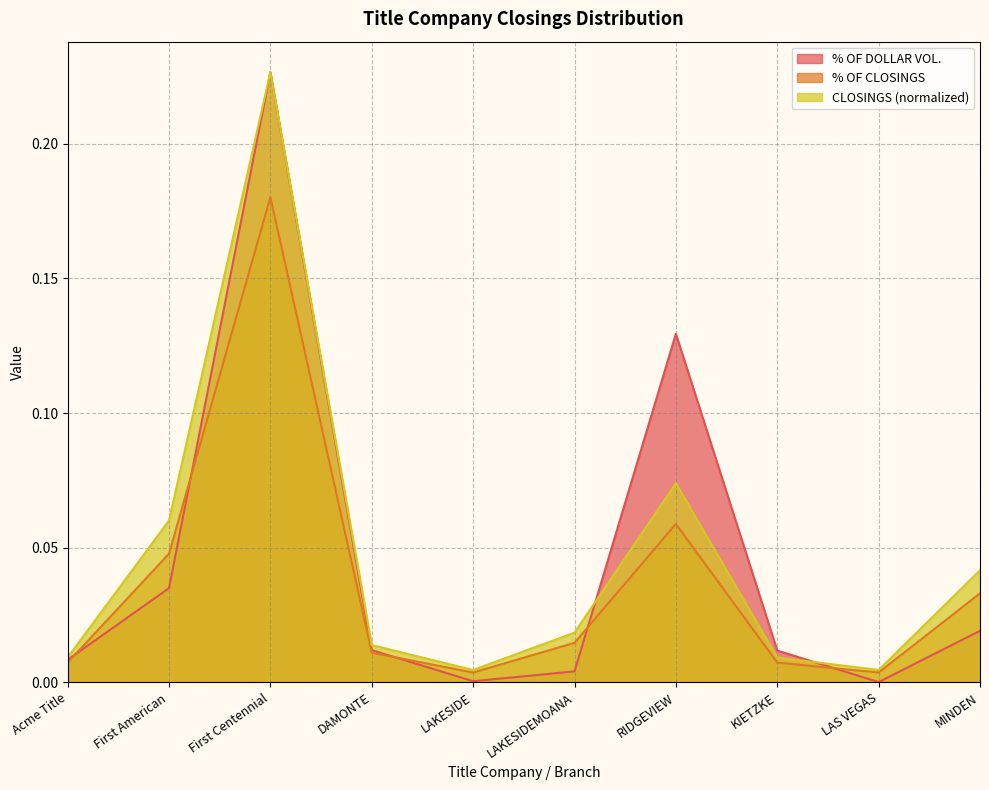

What is the highest value of the % OF CLOSINGS series?

0.2